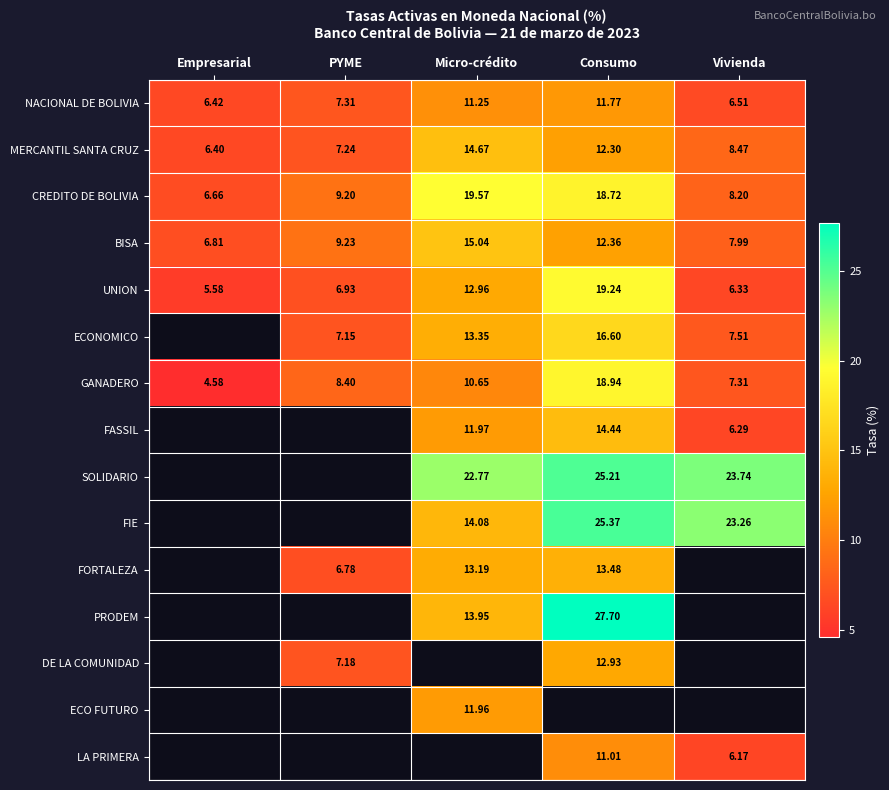

How many categories are shown in the chart?

5